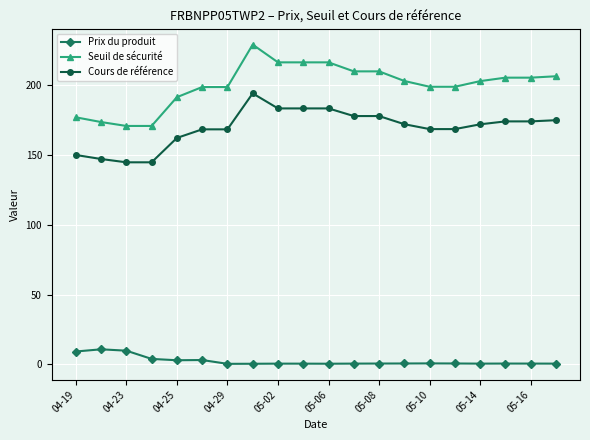

What is the highest value of the Prix du produit series?

10.8